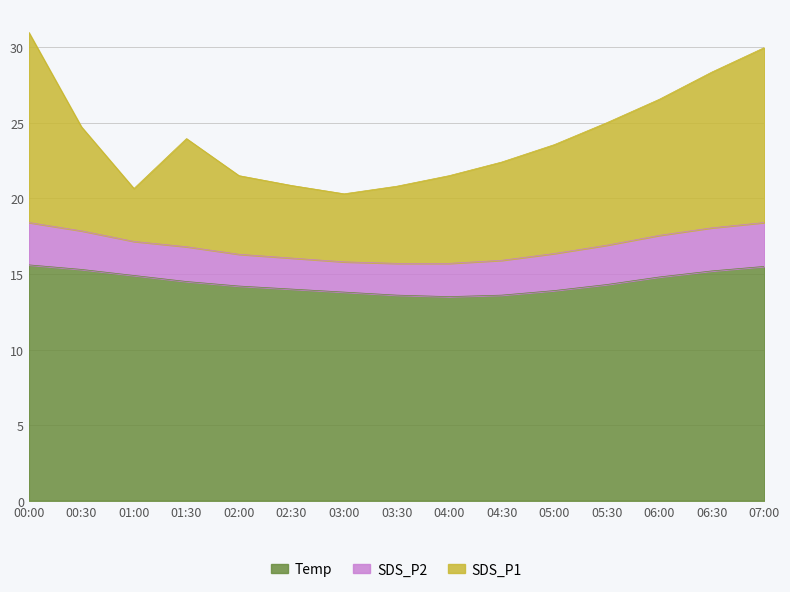

Does the chart have visible grid lines?

Yes